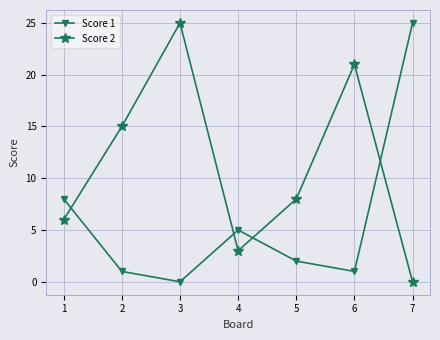

What is the maximum value shown in the chart?

25